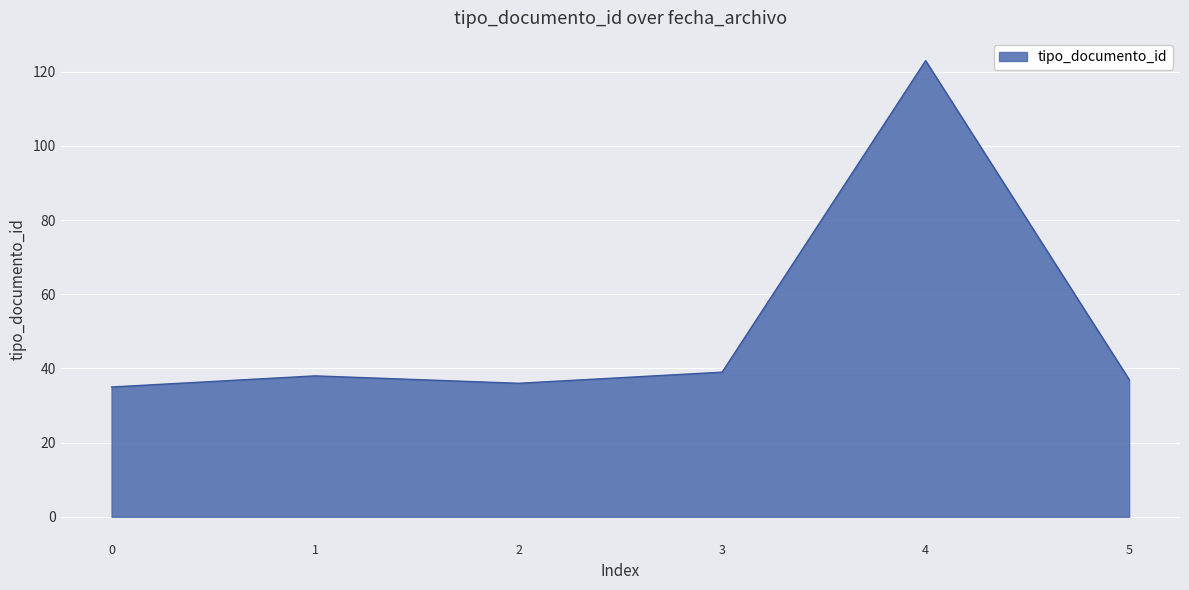

Reading right to left, list all the values displayed in this chart.

5=37	4=123	3=39	2=36	1=38	0=35